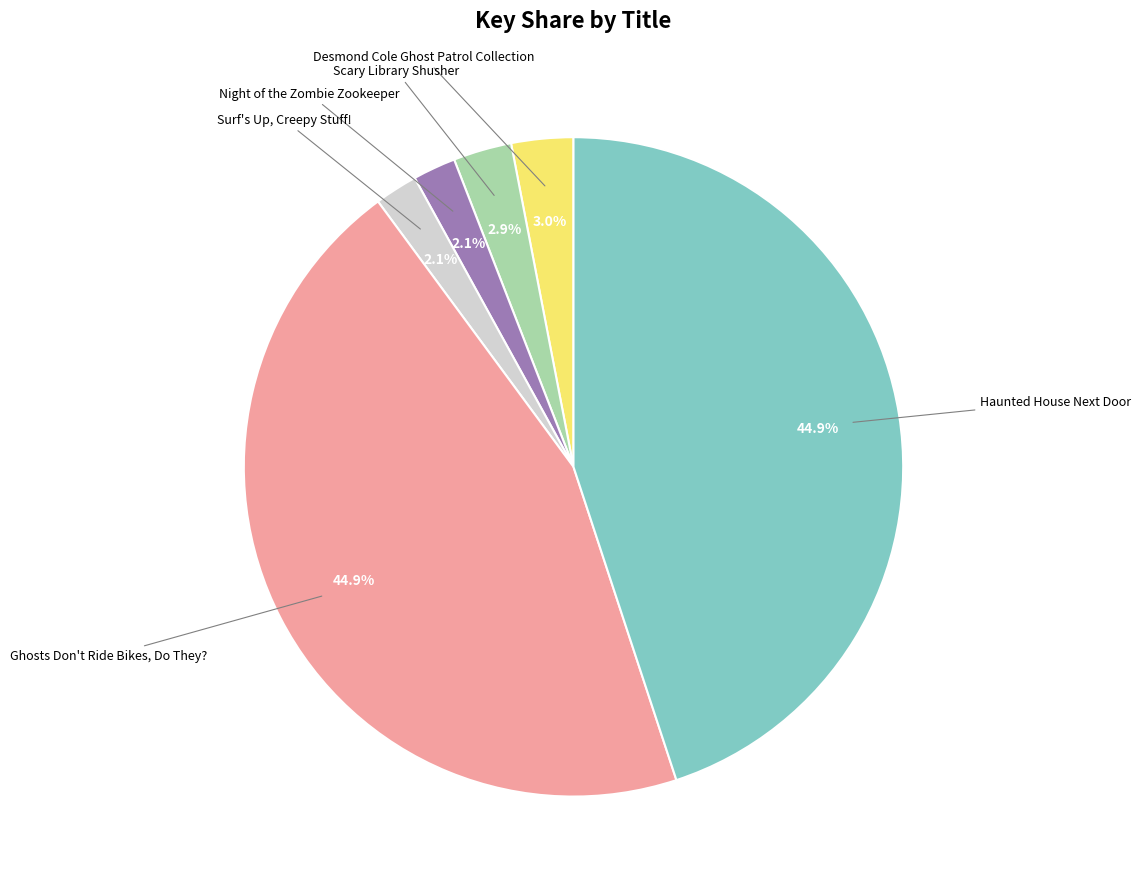

To the nearest percent, what is the average slice percentage?

17%